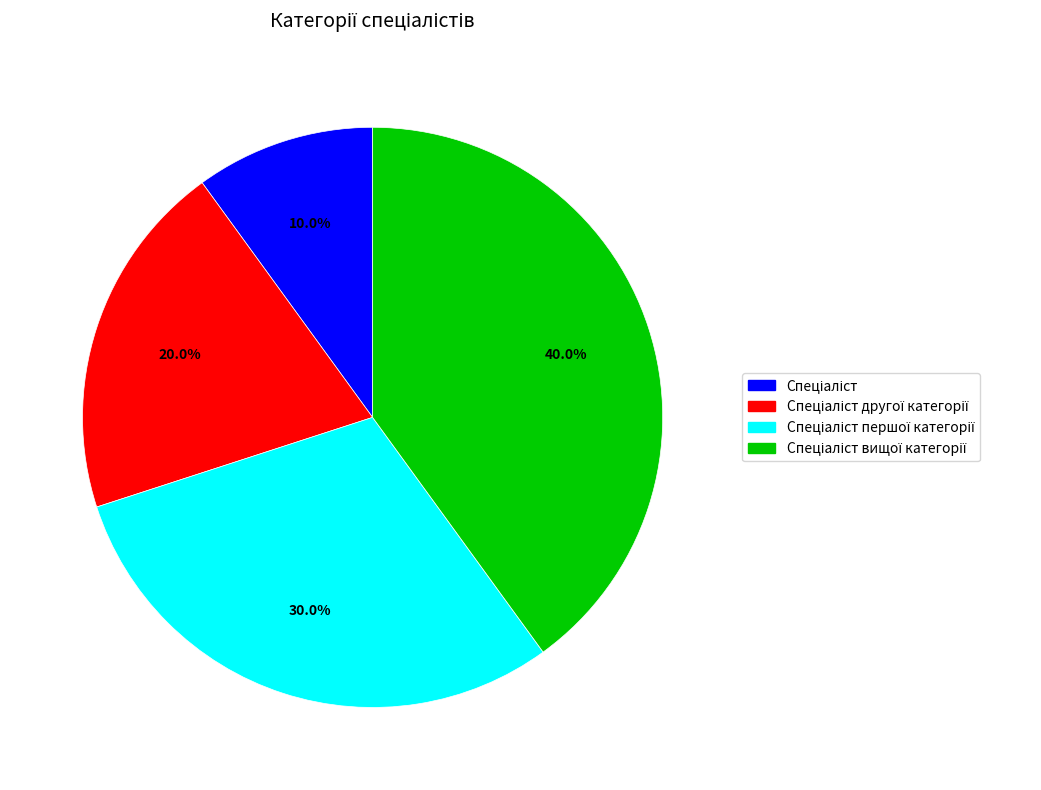

Is there a majority slice in this chart?

No